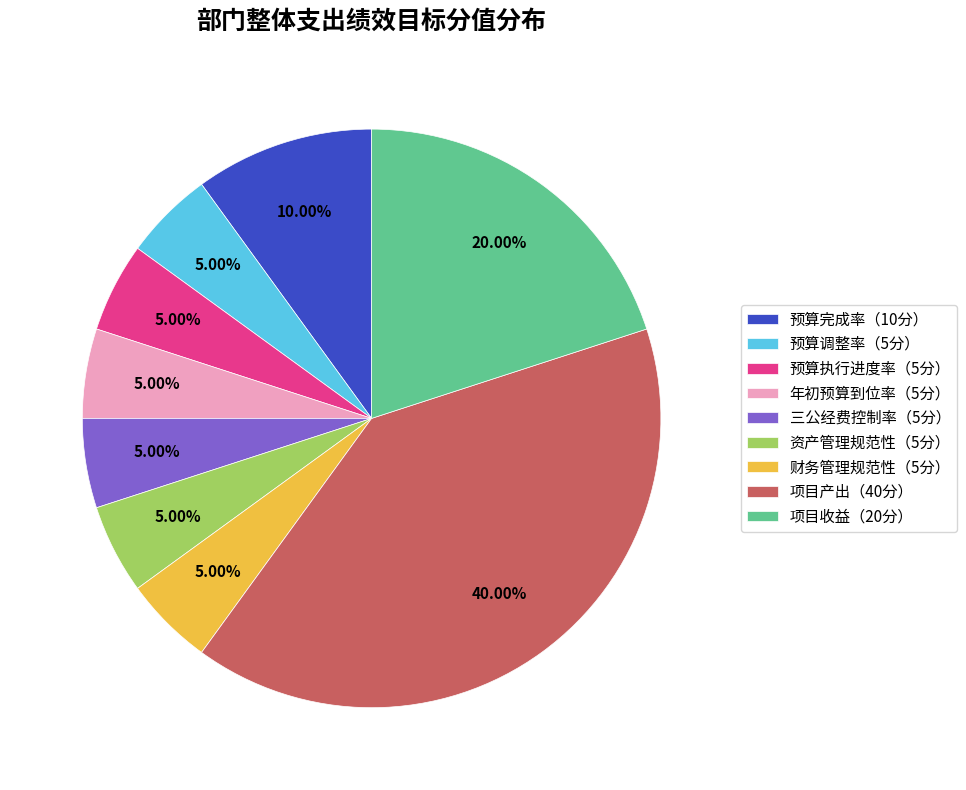

To the nearest percent, what is the difference between the largest and smallest slice percentages?

35%